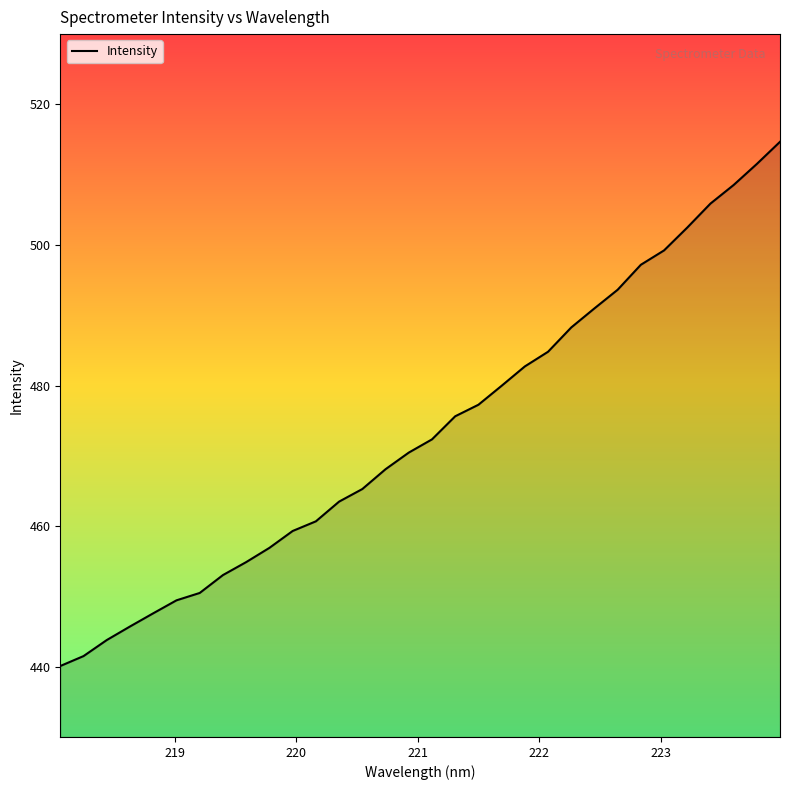

What is the difference between the maximum and minimum values?

74.6